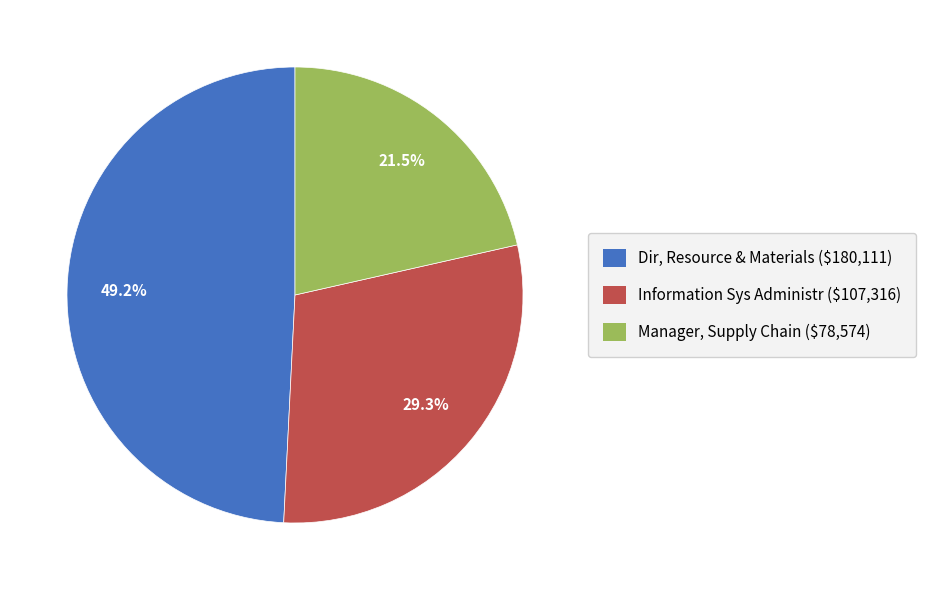

Is there any slice that represents more than half of the pie?

No